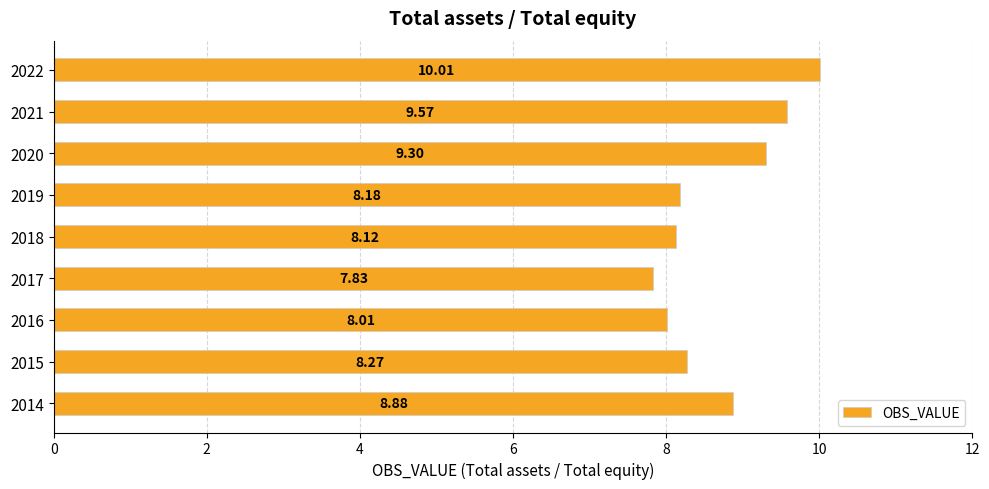

What is the ratio of the value at 2021 to the value at 2018?

1.2